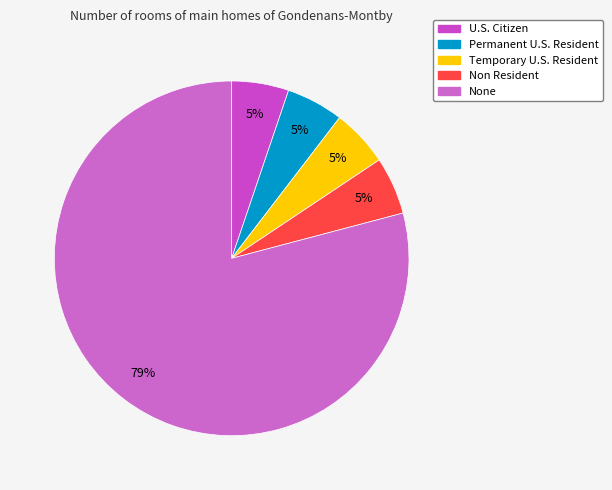

Between None and Temporary U.S. Resident, which is larger?

None